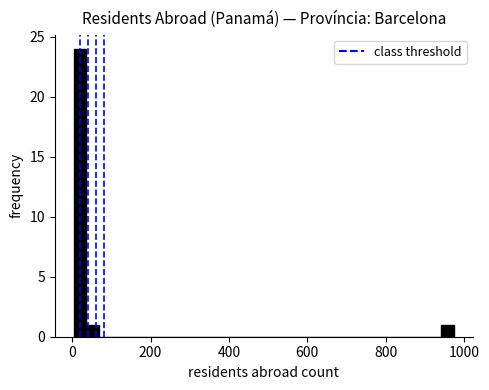

Read against the x-axis, roughly where is the centre of the tallest bar?

20